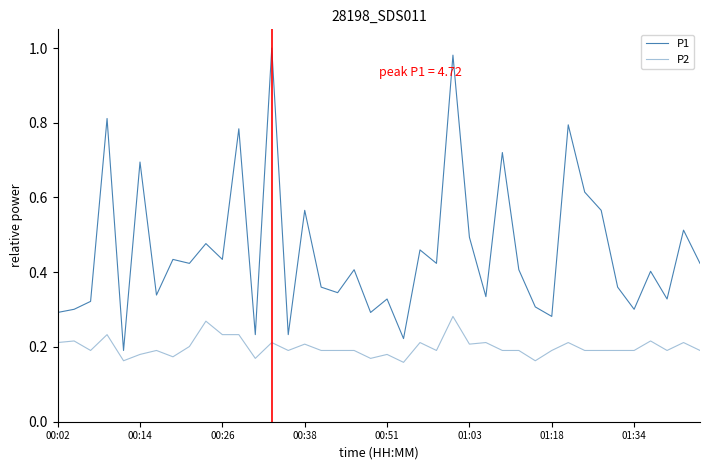

Does the chart display data point markers on the line(s)?

No